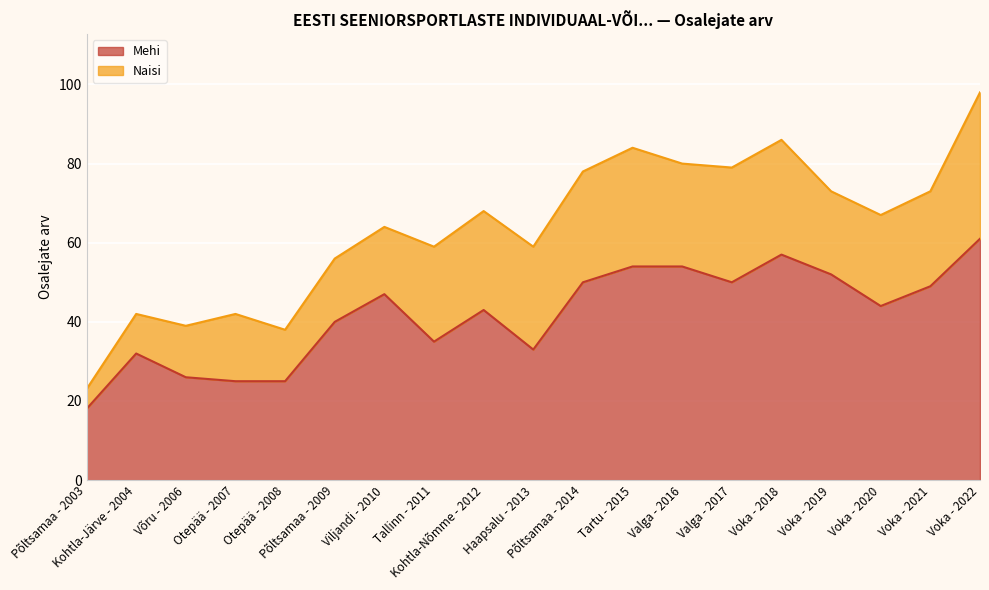

At which label does the data first exceed 44?

Viljandi - 2010